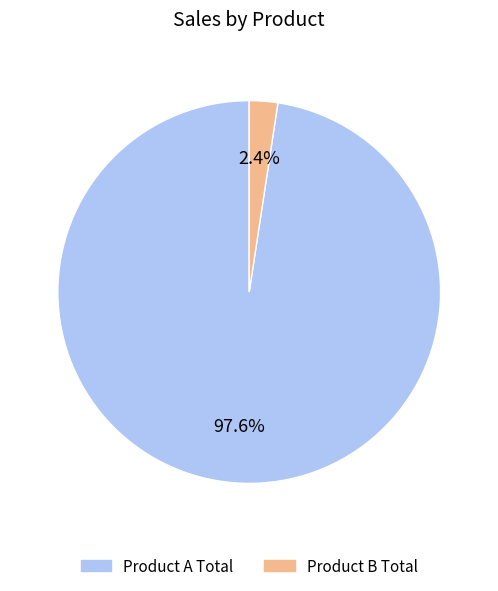

The Product A Total slice represents 90% of the pie. True or false?

False